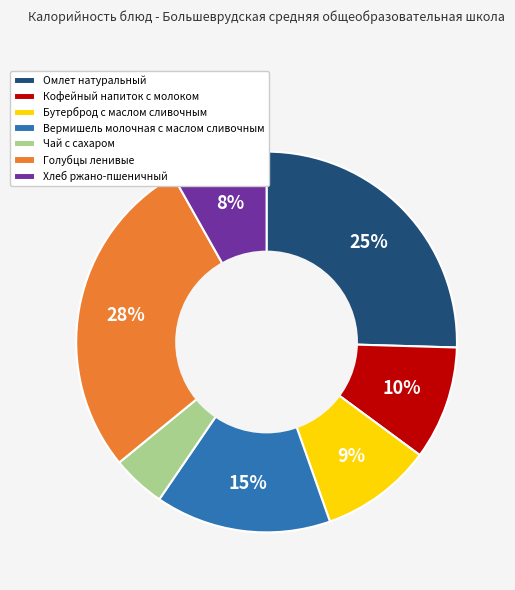

To the nearest percent, what is the difference between the Чай с сахаром and Кофейный напиток с молоком slice percentages?

5%